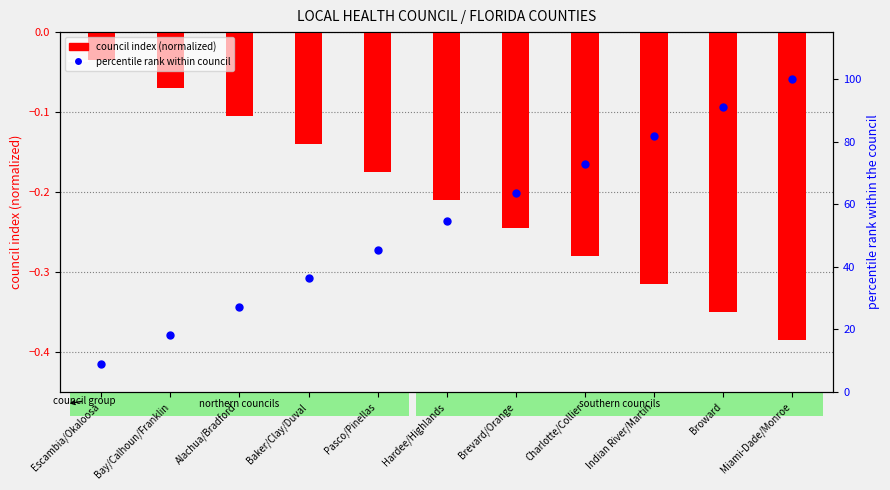

What are all the series names shown in the legend?

council index (normalized), percentile rank within council